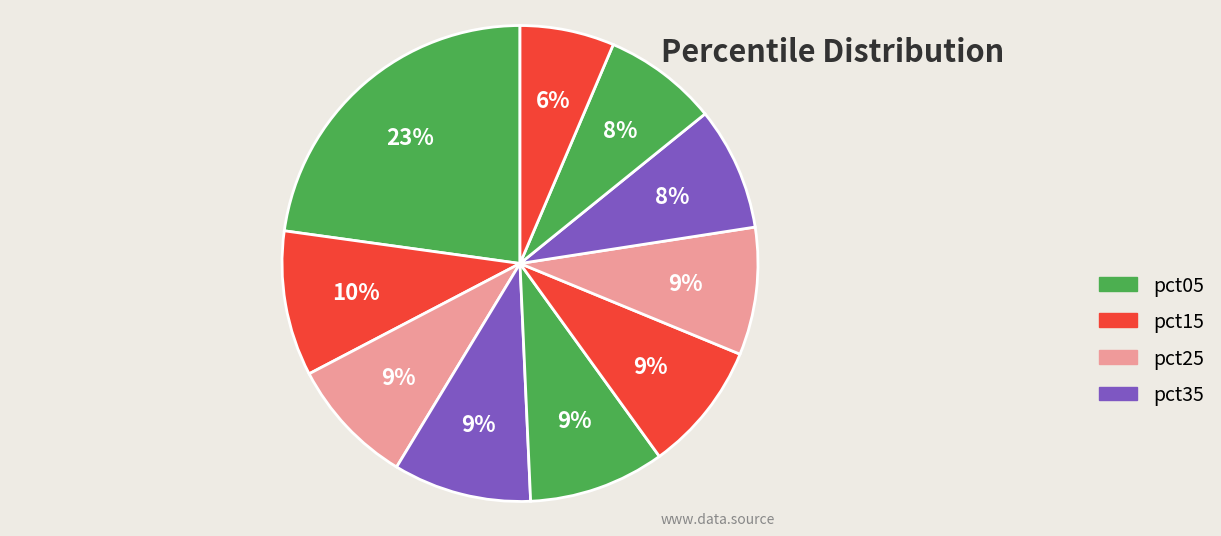

To the nearest percent, what is the average slice percentage?

10%